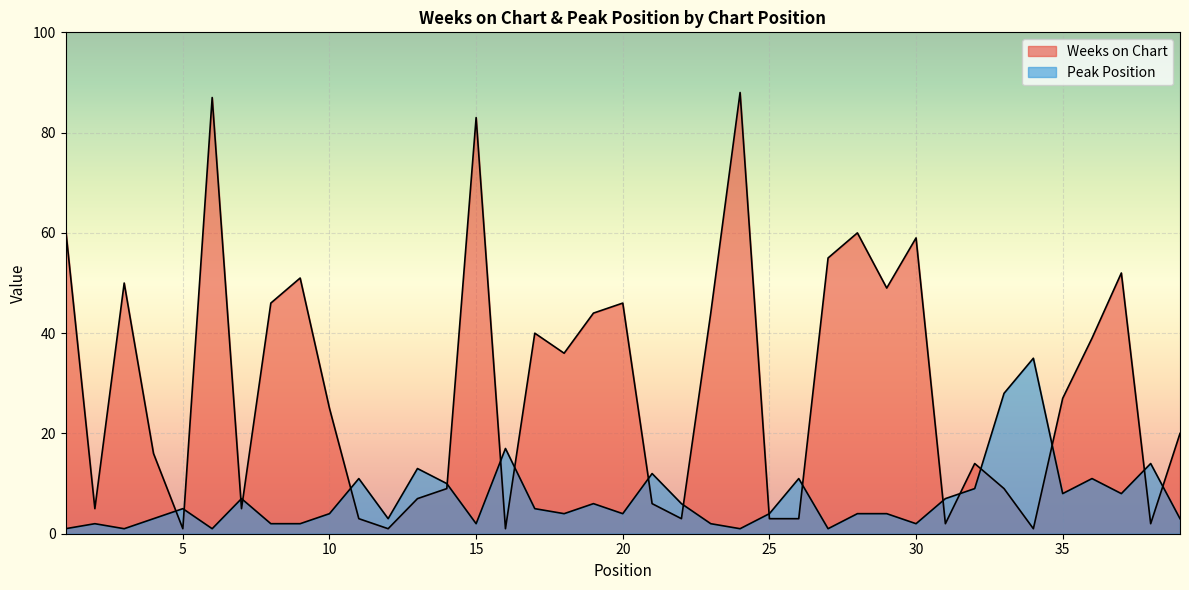

What is the difference between the Weeks on Chart values at 10 and 21?

19